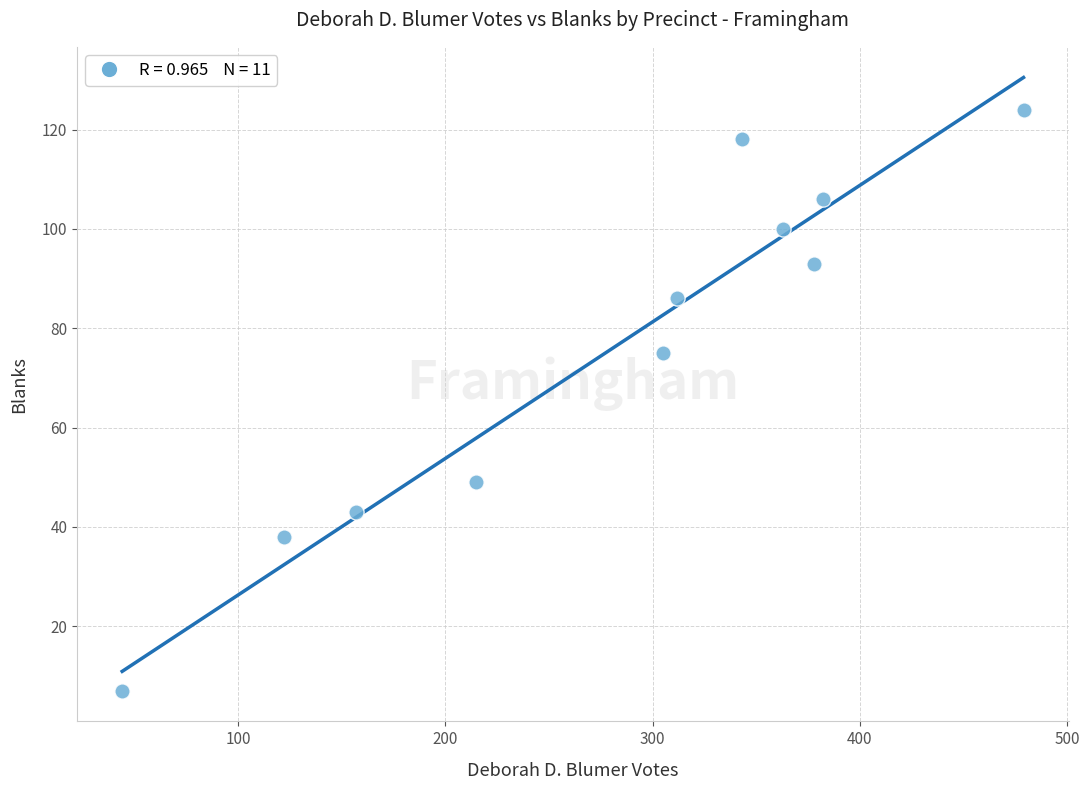

What Y value in the scatter plot is closest to 65?

75